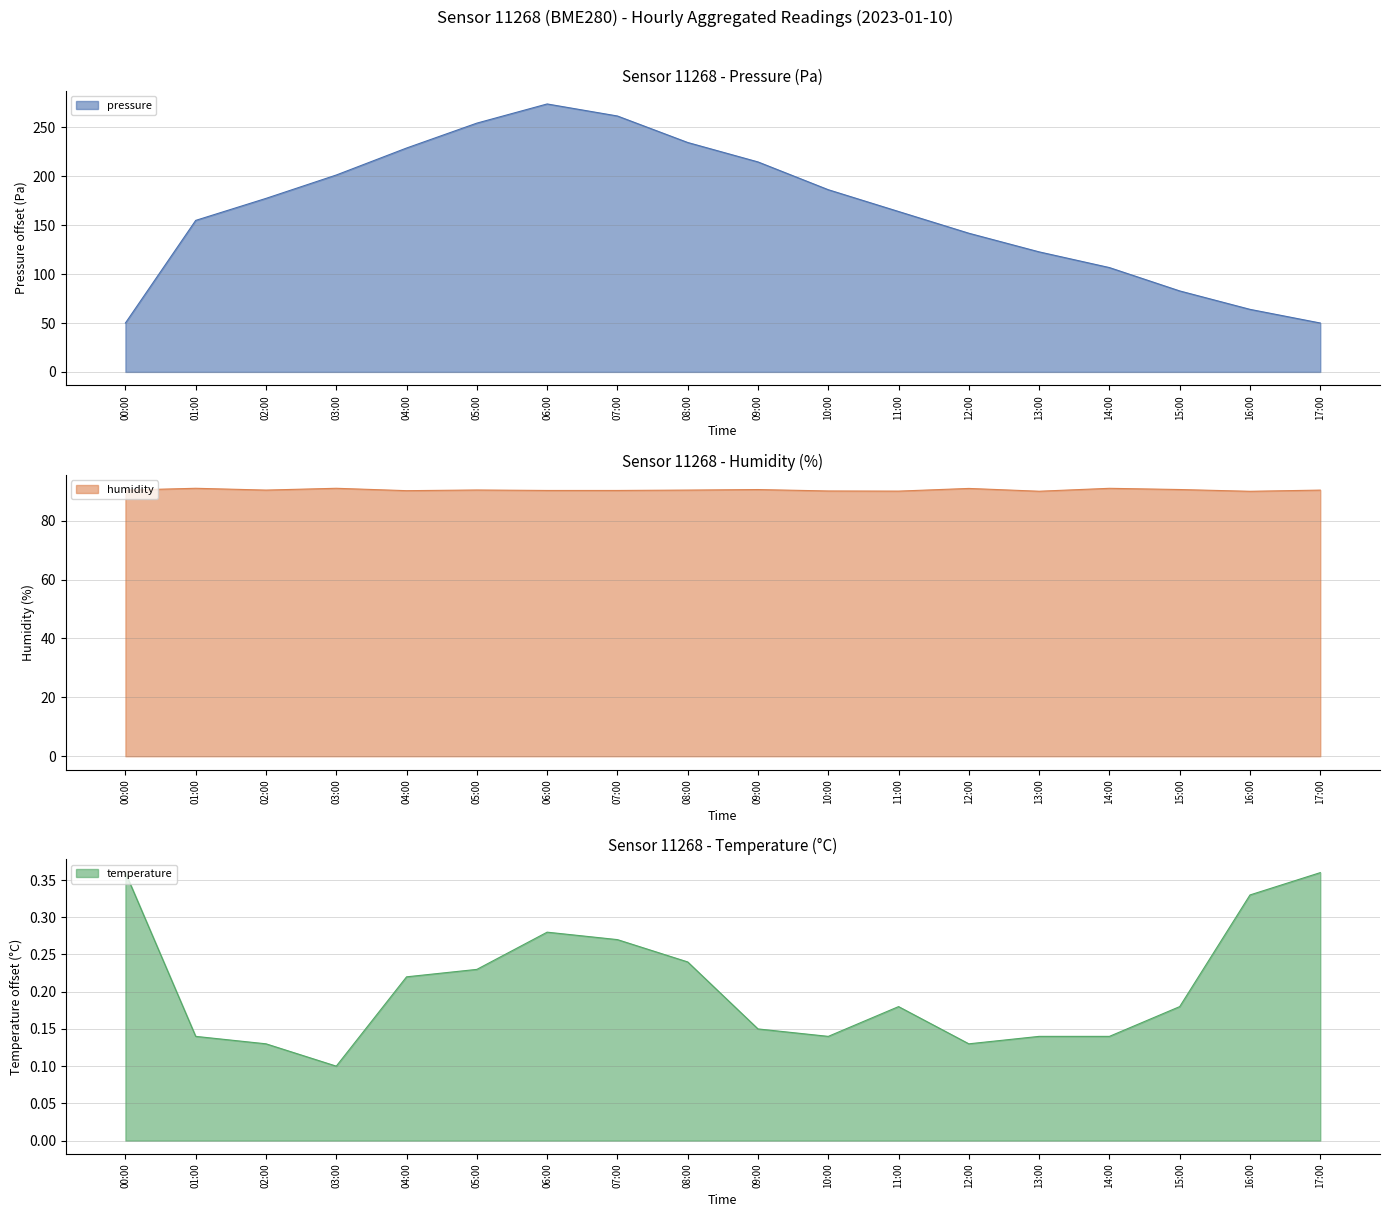

Rank the categories by pressure value from highest to lowest.

06:00, 07:00, 05:00, 08:00, 04:00, 09:00, 03:00, 10:00, 02:00, 11:00, 01:00, 12:00, 13:00, 14:00, 15:00, 16:00, 00:00, 17:00